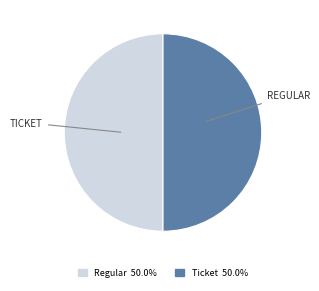

How many segments does this pie chart have?

2